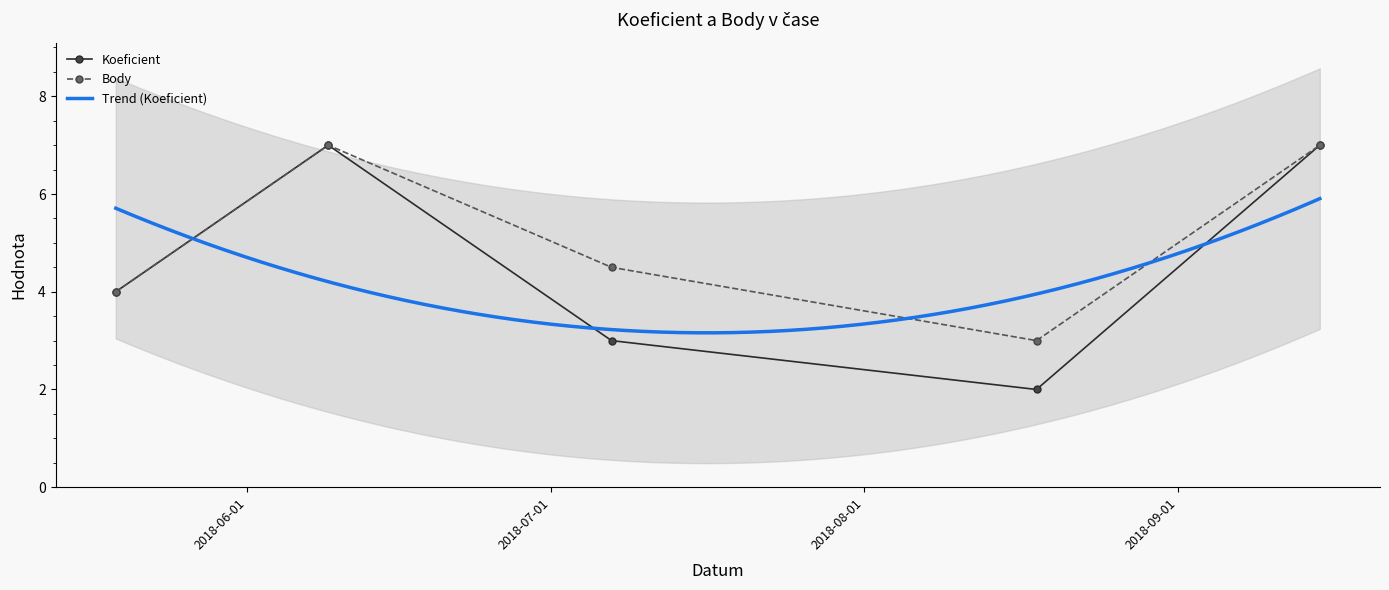

The value of Body at 2018-08-18 is 3.0. True or false?

True